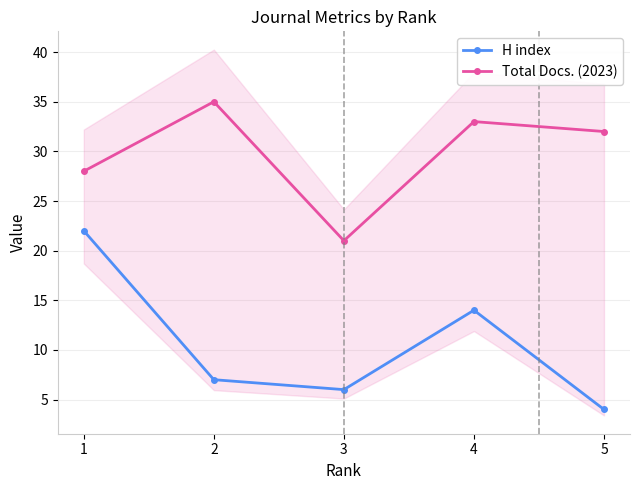

Reading right to left, extract all data points from this chart.

H index: 4	14	6	7	22
Total Docs. (2023): 32	33	21	35	28